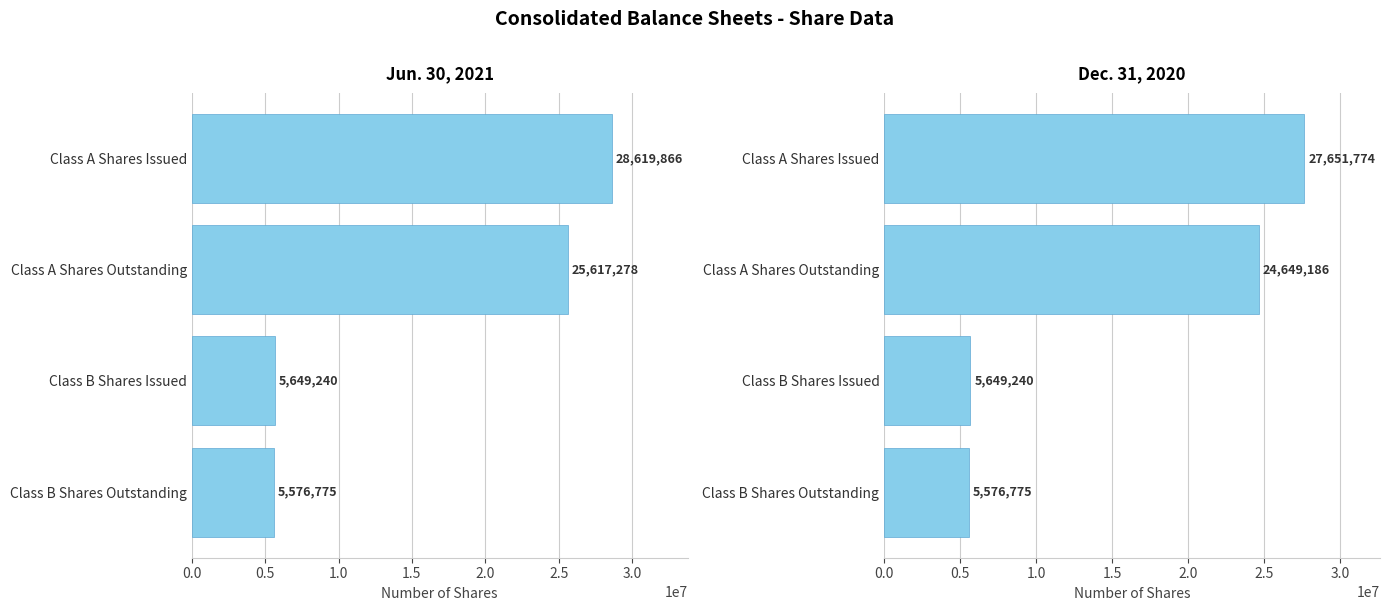

Rank the series by their average value, from lowest to highest.

Dec. 31, 2020, Jun. 30, 2021